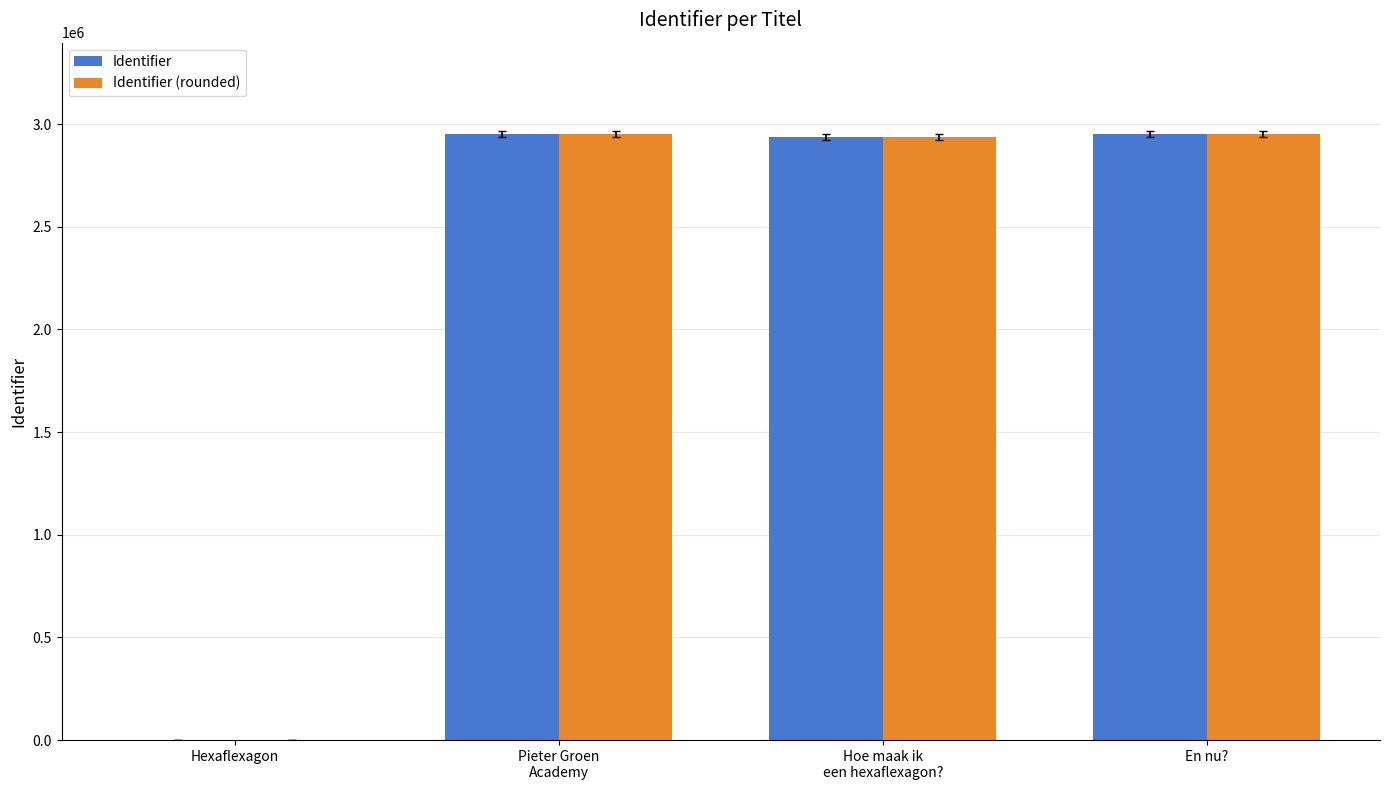

What is the sum of all Identifier (rounded) values?

8845000